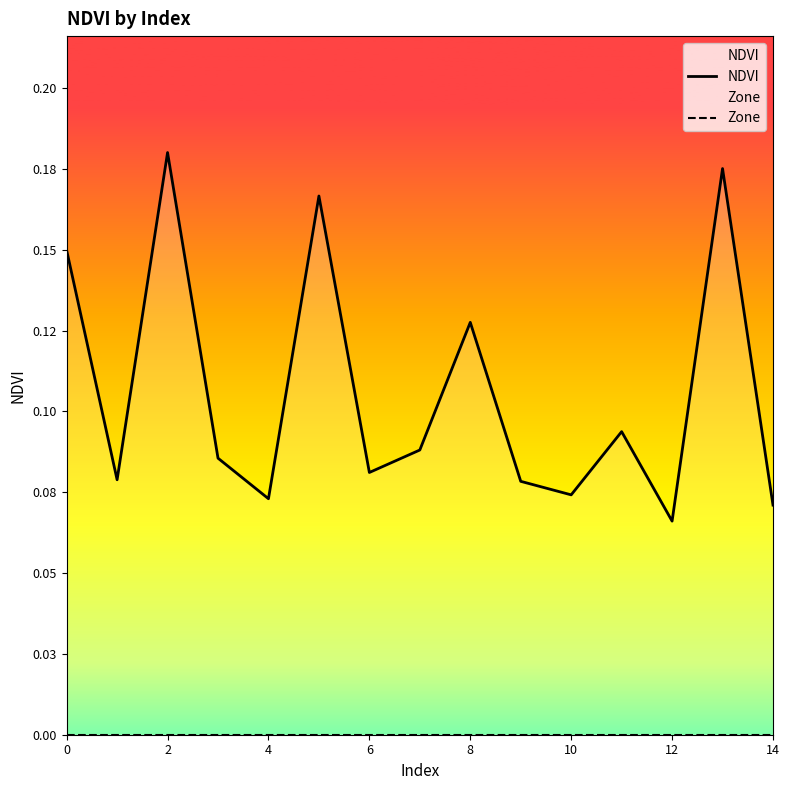

What is the total value across all series at 13?

0.2